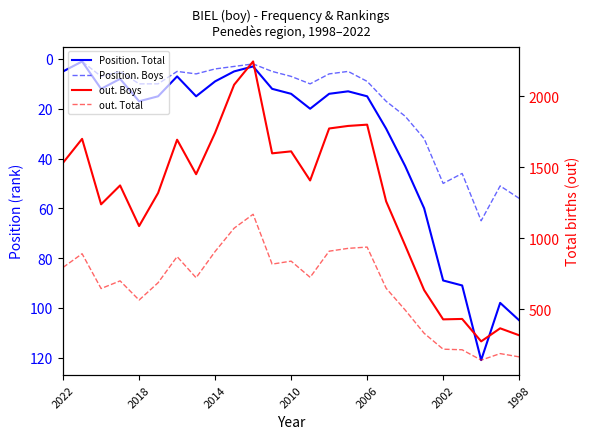

How many values in the out. Total series exceed 722?

12